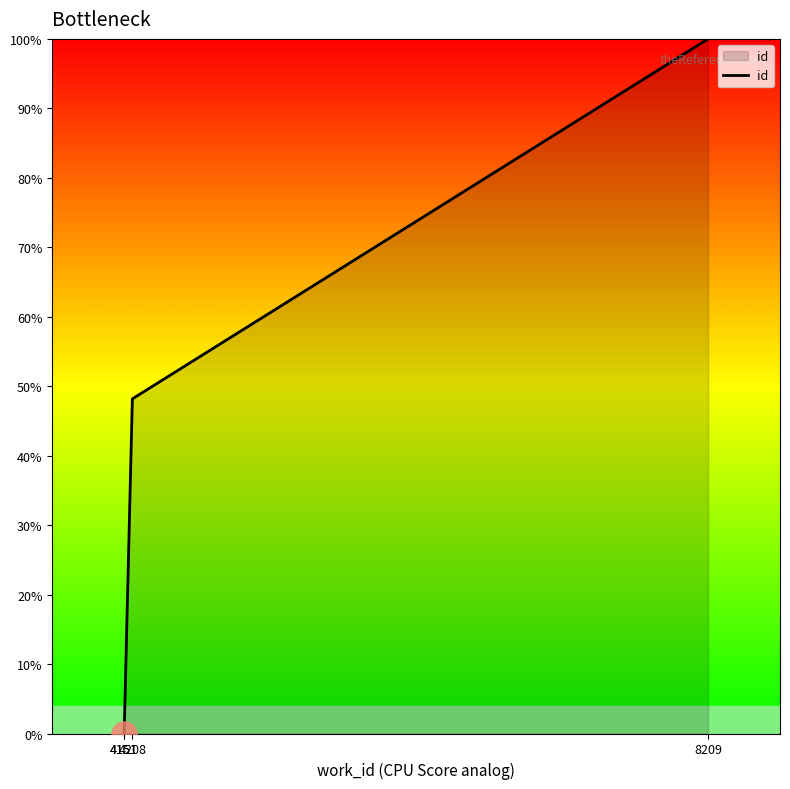

Rank the categories by value from lowest to highest.

4151, 4151, 4208, 8209